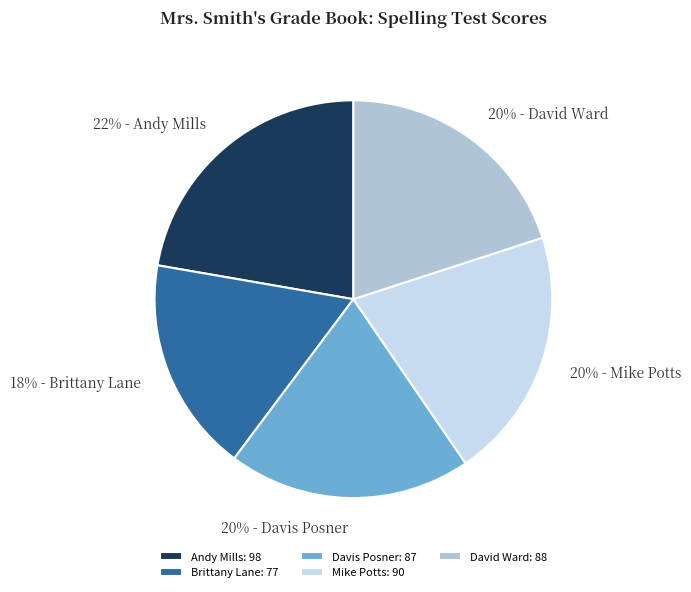

Is David Ward the majority of the pie?

No